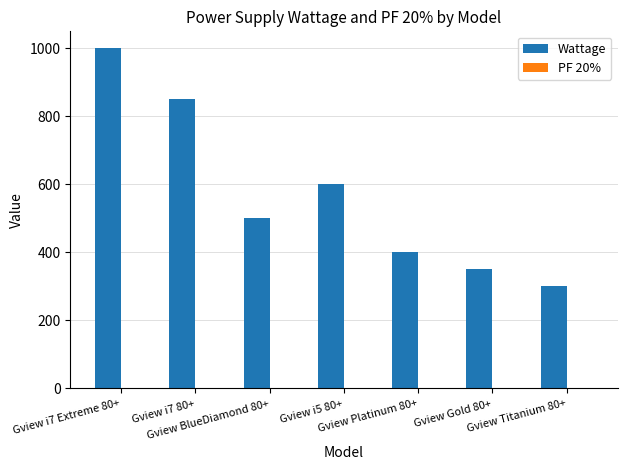

The Wattage series shows 300.0 at Gview Titanium 80+. True or false?

True